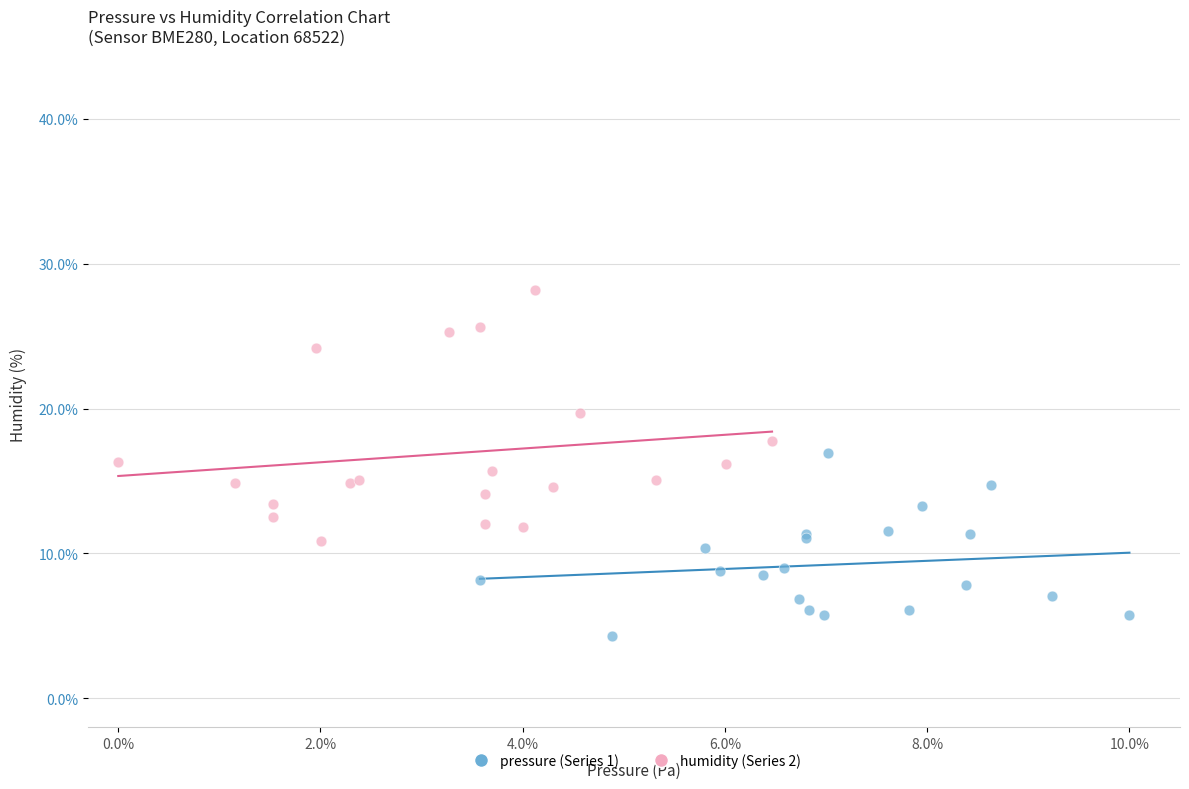

What are all the series names shown in the legend?

pressure (Series 1), humidity (Series 2)